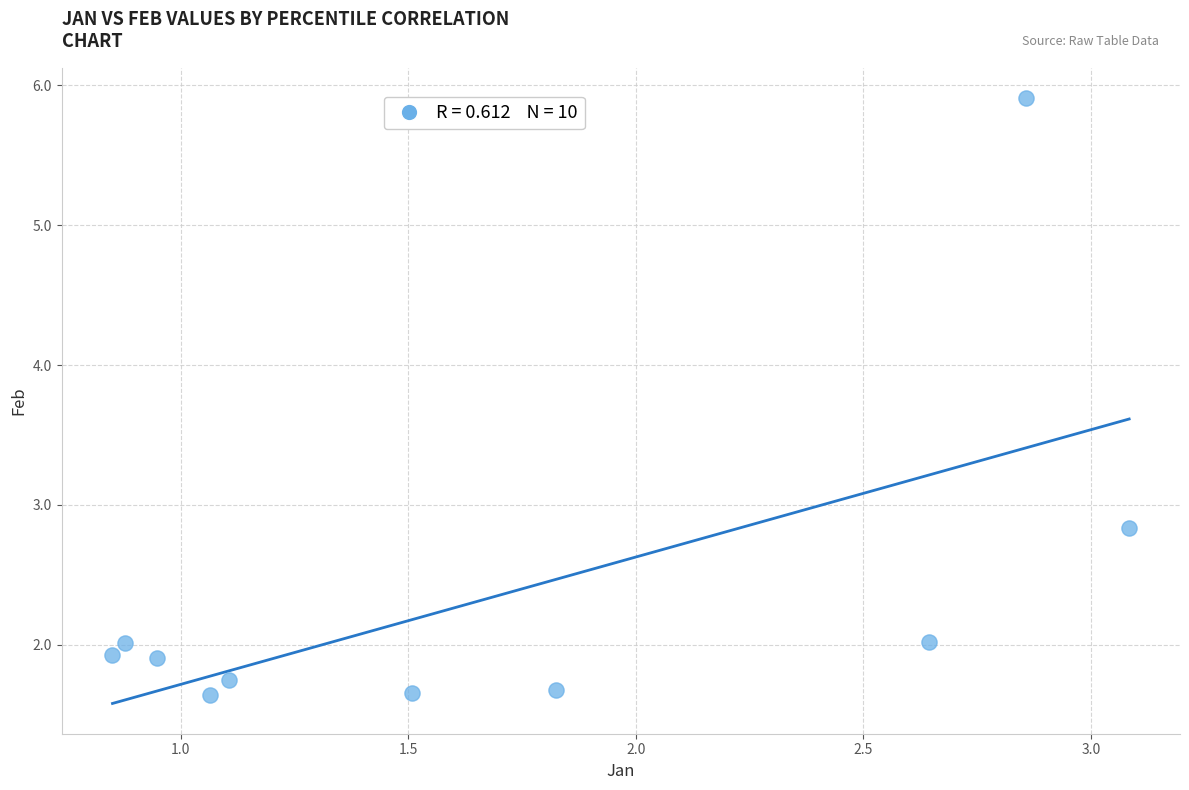

What is the range of Y values (max minus min)?

4.3